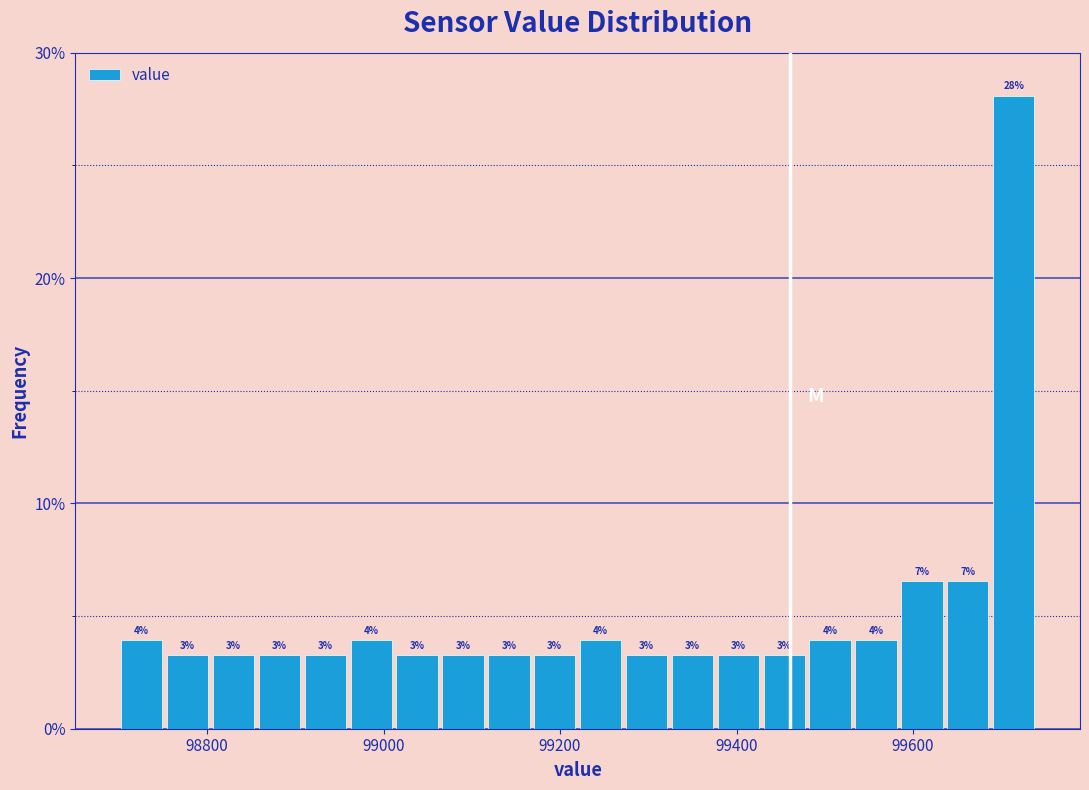

Around what value on the x-axis is the tallest bar? Give the approximate position of its centre, as read against the axis.

99720